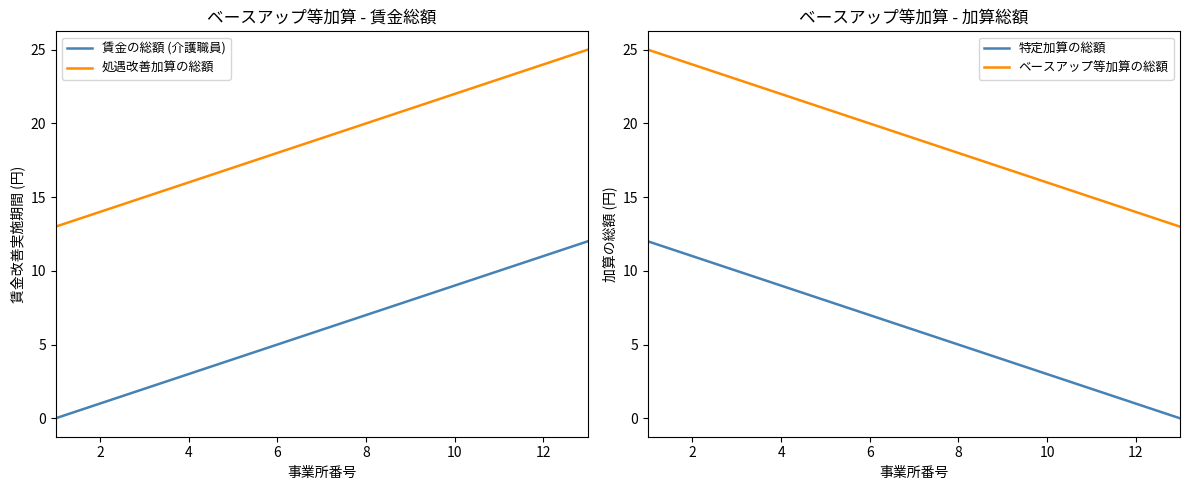

Rank the series by their maximum value, from highest to lowest.

処遇改善加算の総額, ベースアップ等加算の総額, 賃金の総額 (介護職員), 特定加算の総額